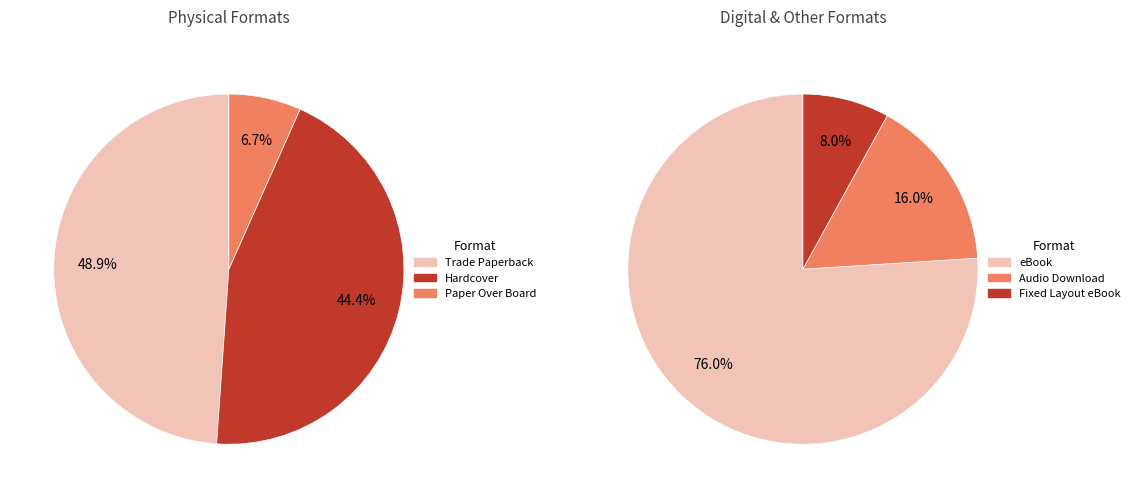

Is it true that eBook is 20% of the pie?

False